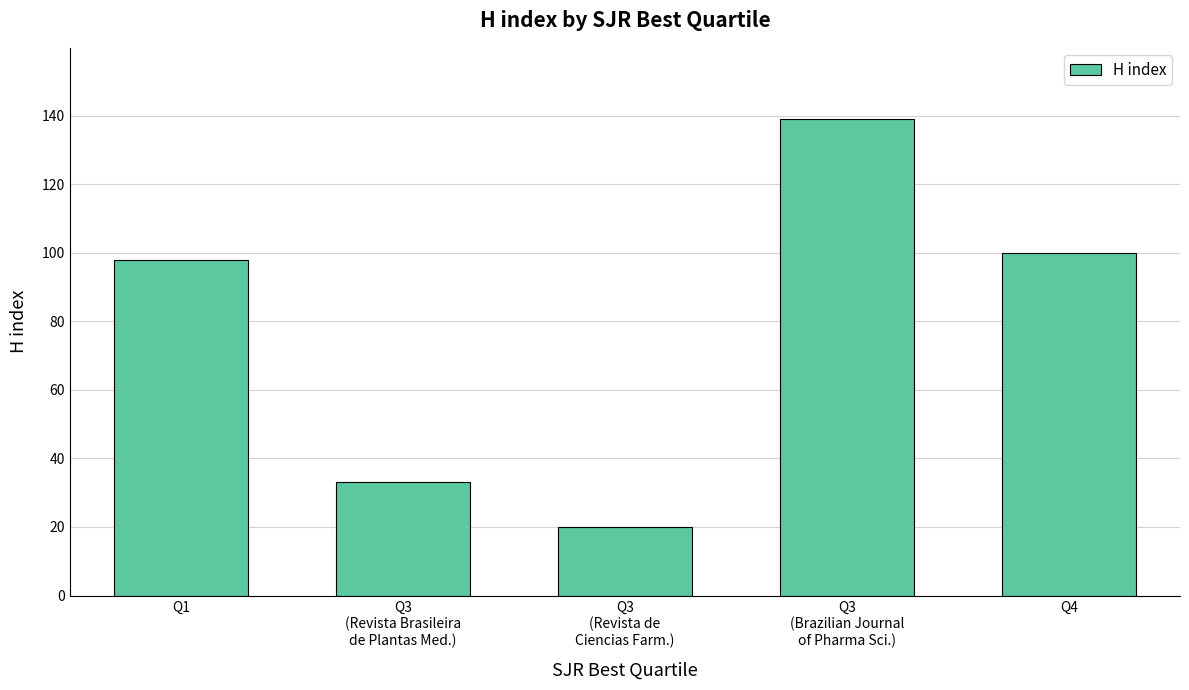

Rank the categories by value from lowest to highest.

Q3
(Revista de
Ciencias Farm.), Q3
(Revista Brasileira
de Plantas Med.), Q1, Q4, Q3
(Brazilian Journal
of Pharma Sci.)